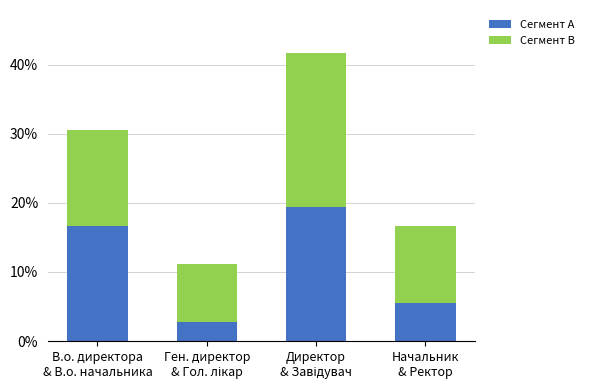

What is the total value across all series at Ген. директор
& Гол. лікар?

0.1